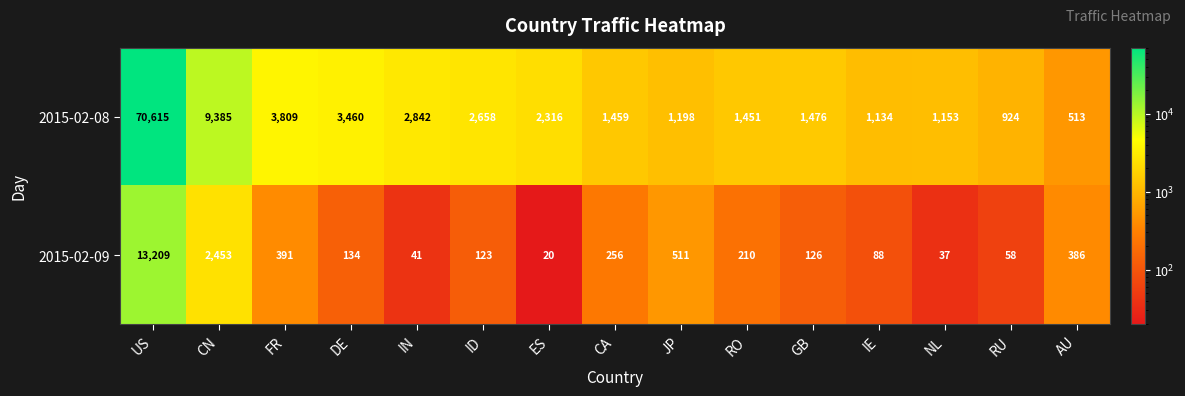

What is the sum of all 2015-02-09 values?

18043